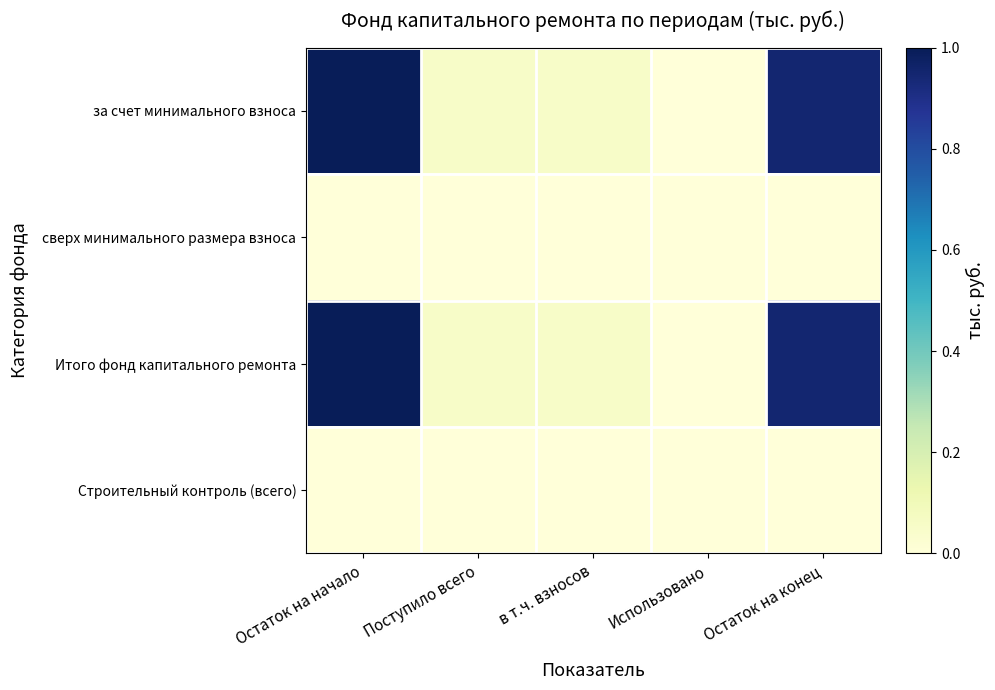

Reading left to right, extract all data points from this chart.

за счет минимального взноса: Остаток на начало=1.0	Поступило всего=0.1	в т.ч. взносов=0.1	Использовано=0.0	Остаток на конец=0.9
сверх минимального размера взноса: Остаток на начало=0.0	Поступило всего=0.0	в т.ч. взносов=0.0	Использовано=0.0	Остаток на конец=0.0
Итого фонд капитального ремонта: Остаток на начало=1.0	Поступило всего=0.1	в т.ч. взносов=0.1	Использовано=0.0	Остаток на конец=0.9
Строительный контроль (всего): Остаток на начало=0.0	Поступило всего=0.0	в т.ч. взносов=0.0	Использовано=0.0	Остаток на конец=0.0